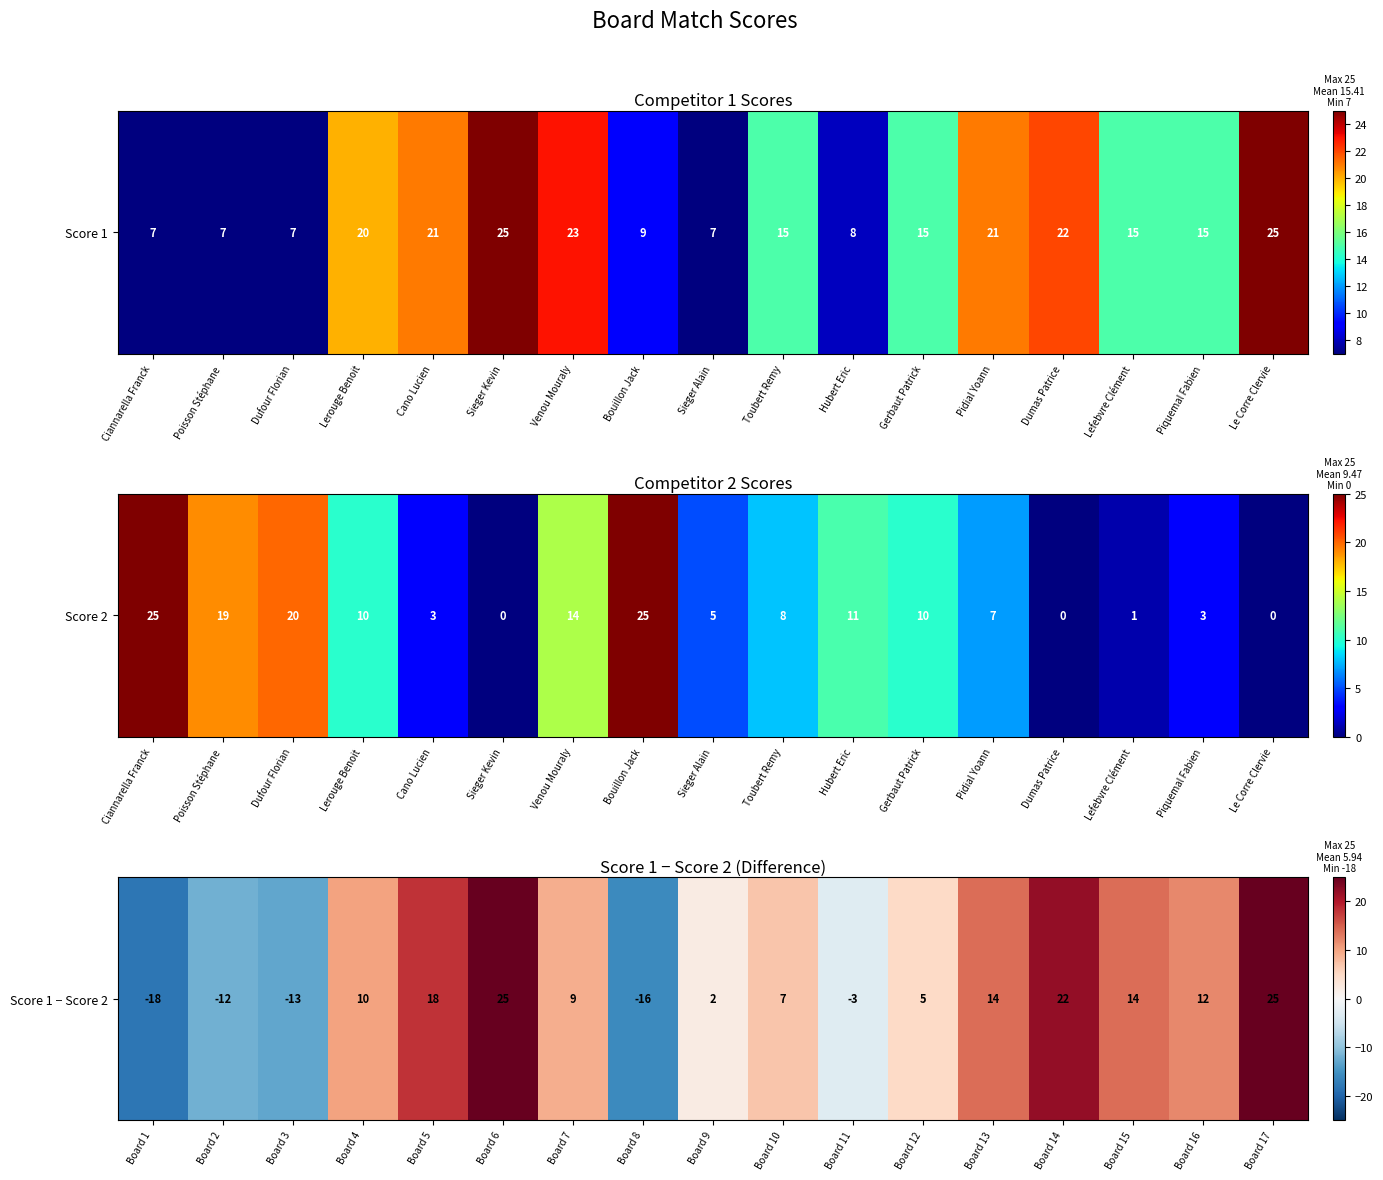

Which has a higher value, Board 14 or Board 9?

Board 14